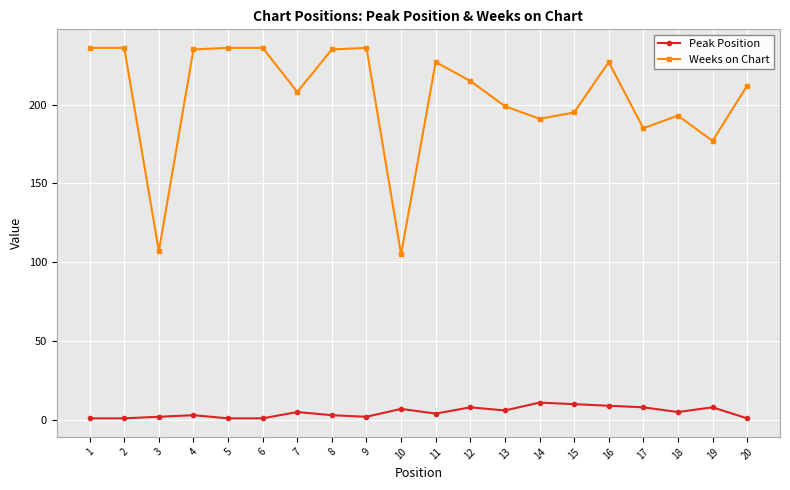

What is the difference between the second highest and minimum values in the Weeks on Chart series?

131